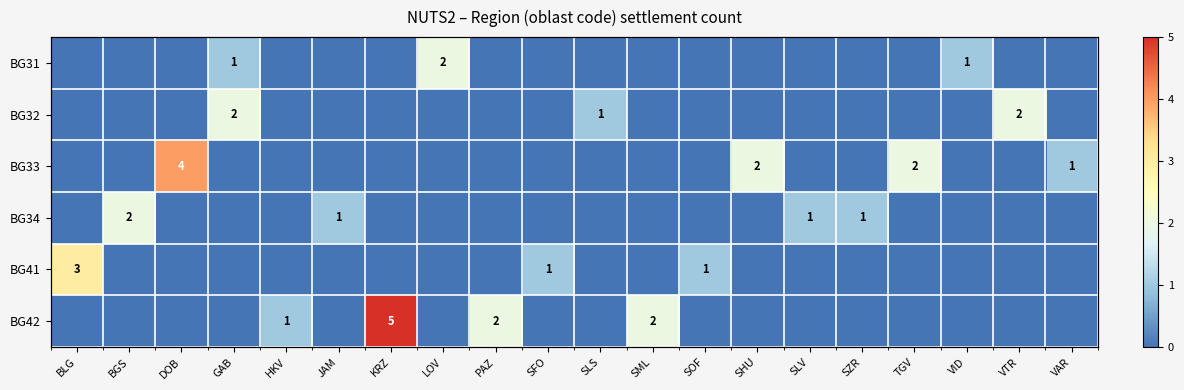

Which series has the widest spread of values?

BG42